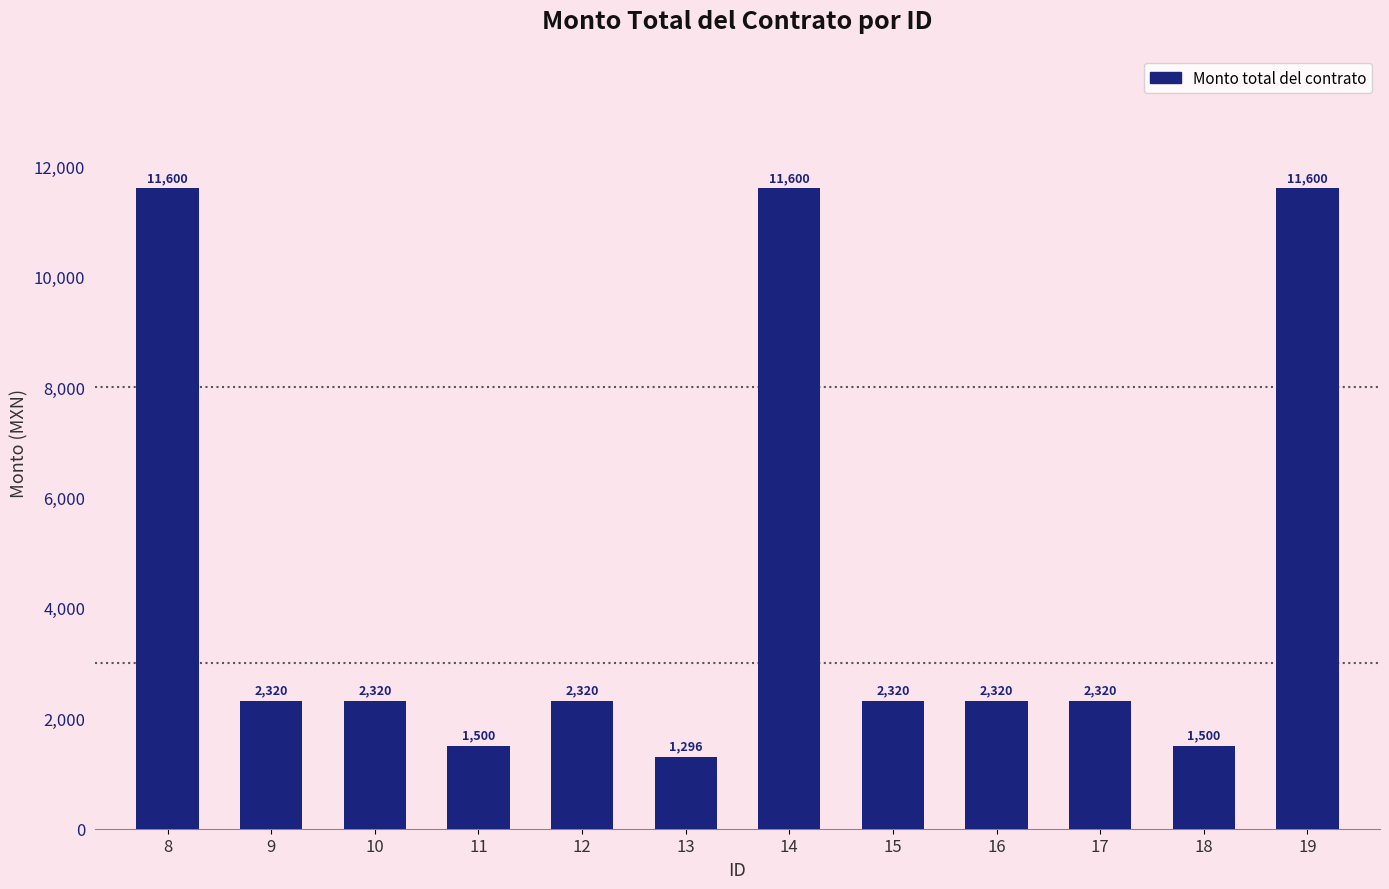

What is the difference between the values at 13 and 17?

1024.0